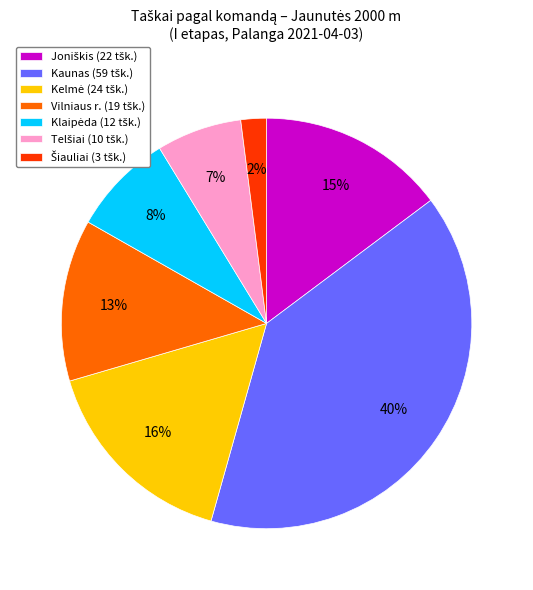

Count the number of slices in the pie.

7